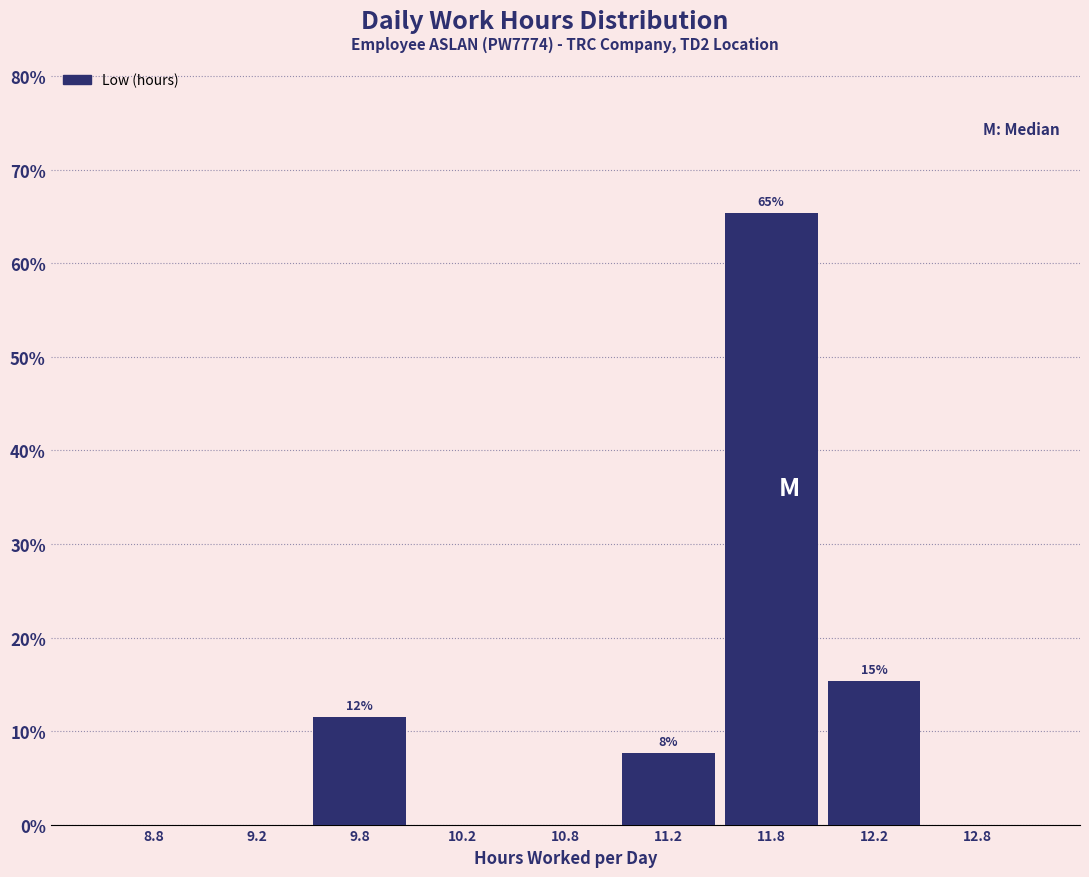

Over which range of the x-axis is the bar tallest?

11.5 to 12.0